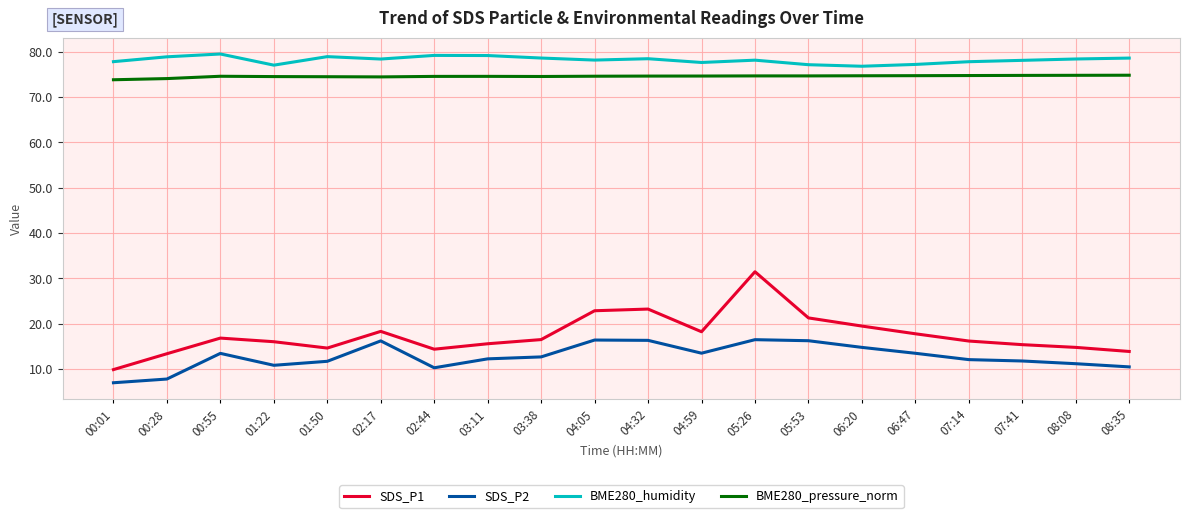

Between 03:38 and 08:08, which series saw the biggest shift?

SDS_P1